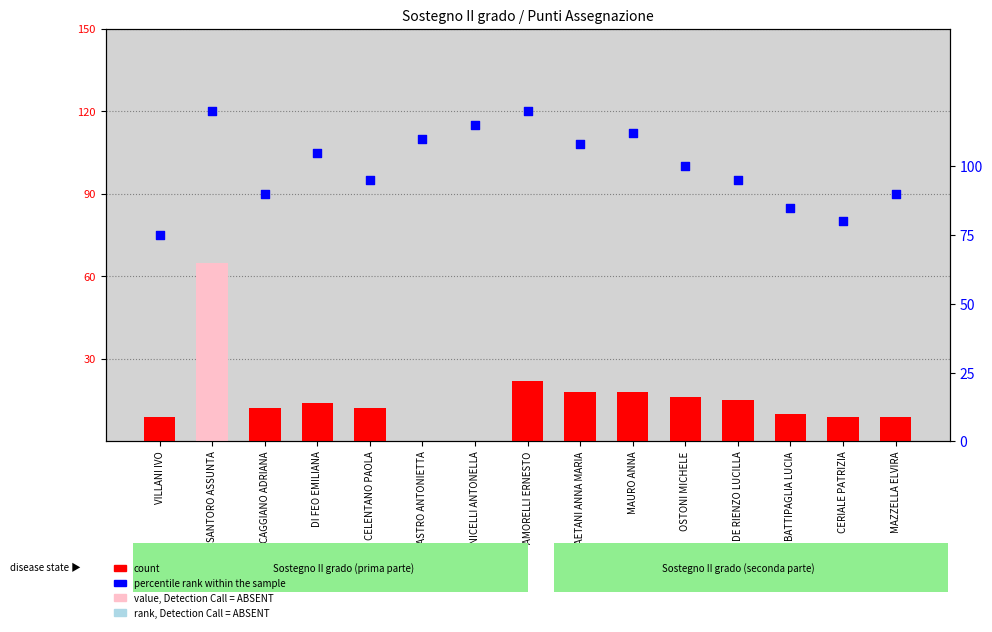

Is the value of count at MAZZELLA ELVIRA greater than the value of percentile rank within the sample at DI FEO EMILIANA?

No